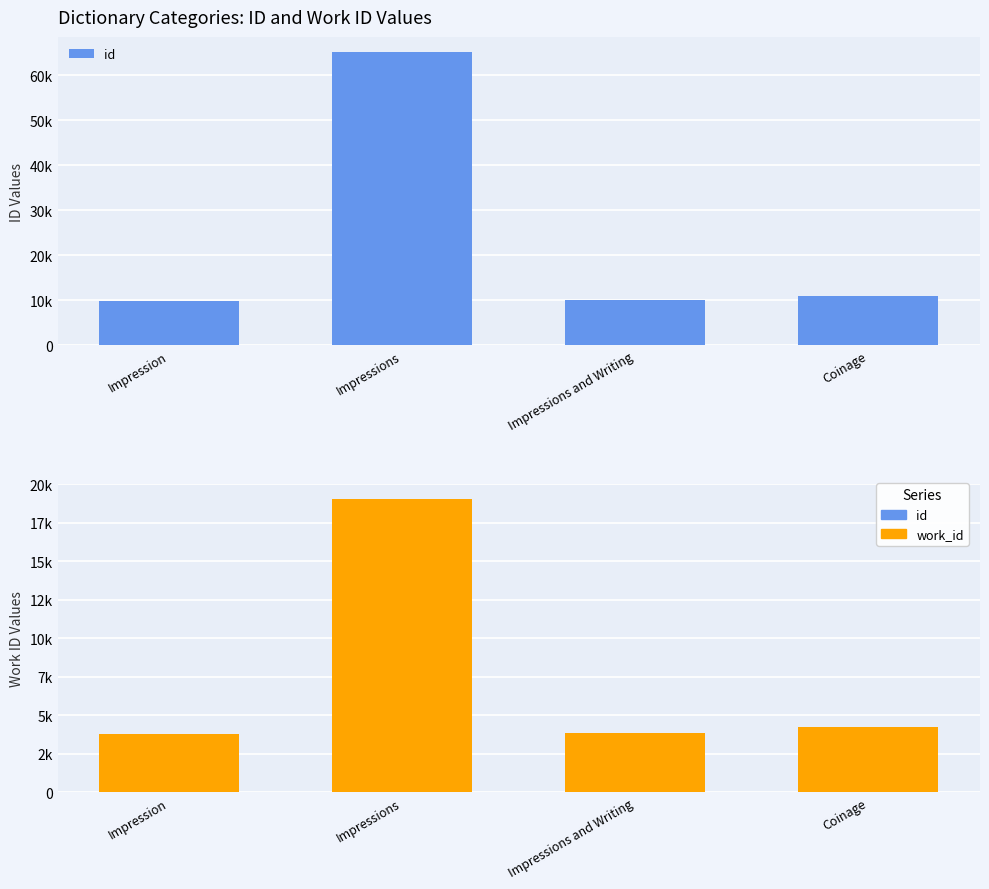

Is the value of work_id at Coinage greater than the value of id at Impression?

No